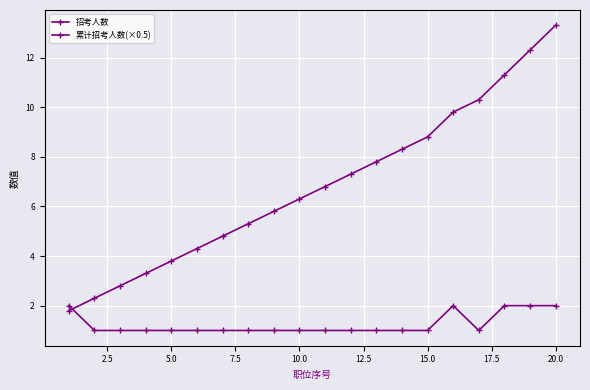

List the series in order of their overall mean, lowest first.

招考人数, 累计招考人数(×0.5)